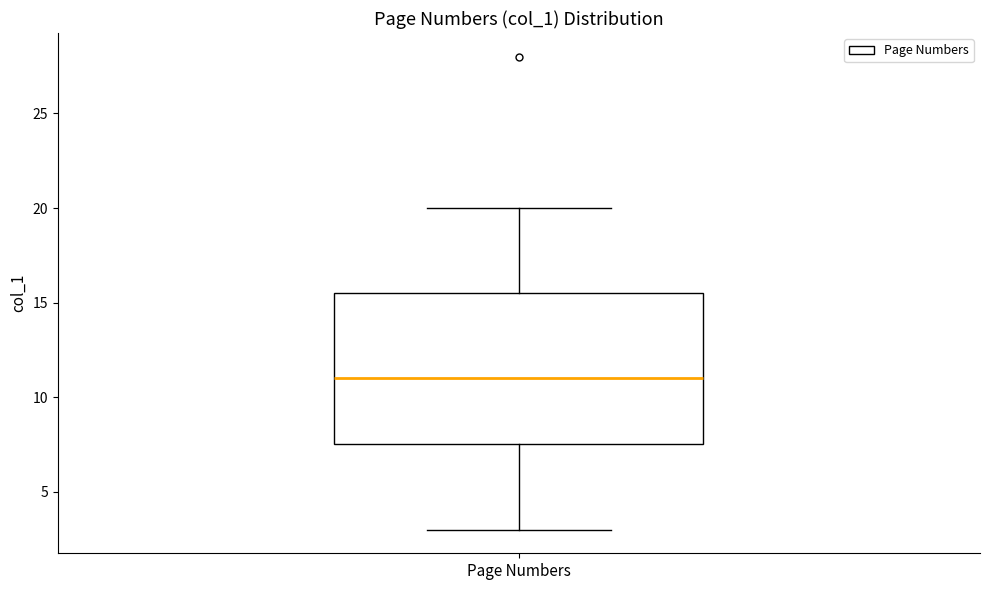

Where is the upper edge of the box for Page Numbers on the y-axis? The values are not printed on the chart, so give them approximately, as read against the axis.

15.5